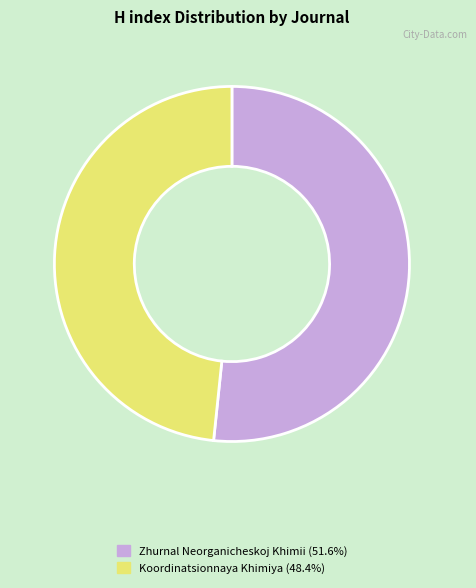

How many slices are in this pie chart?

2